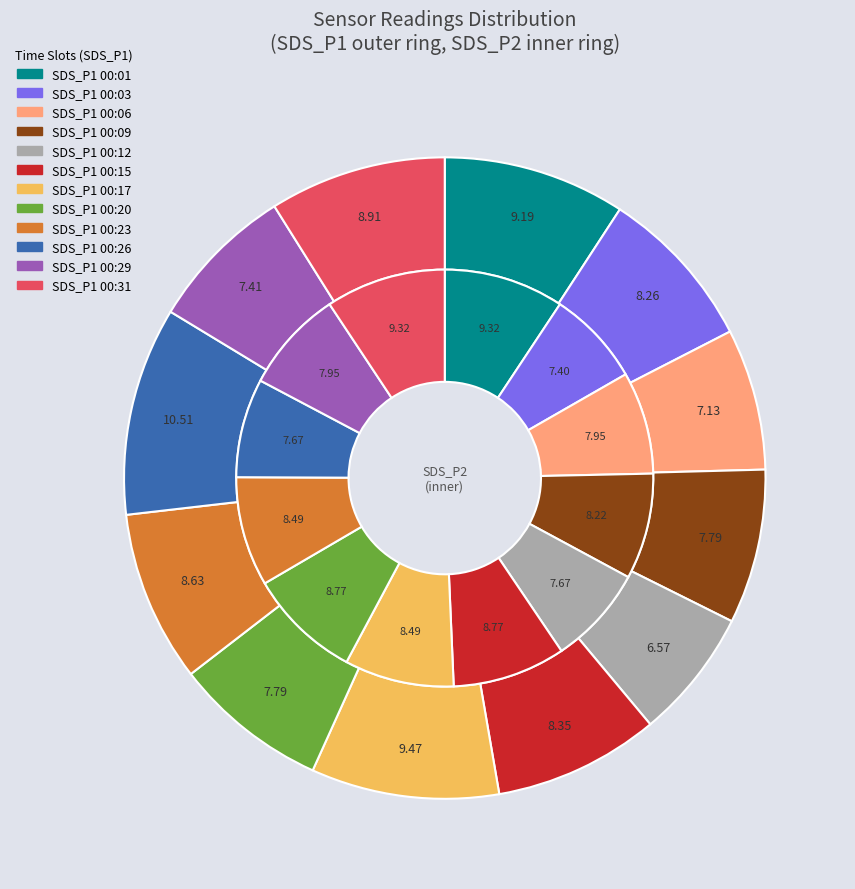

Rank the categories by SDS_P1 value from highest to lowest.

00:26, 00:17, 00:01, 00:31, 00:23, 00:15, 00:03, 00:09, 00:20, 00:29, 00:06, 00:12